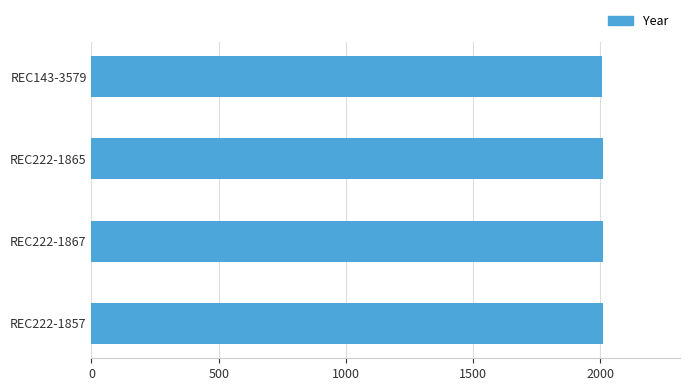

True or false: the data shows 433 at REC222-1865.

False